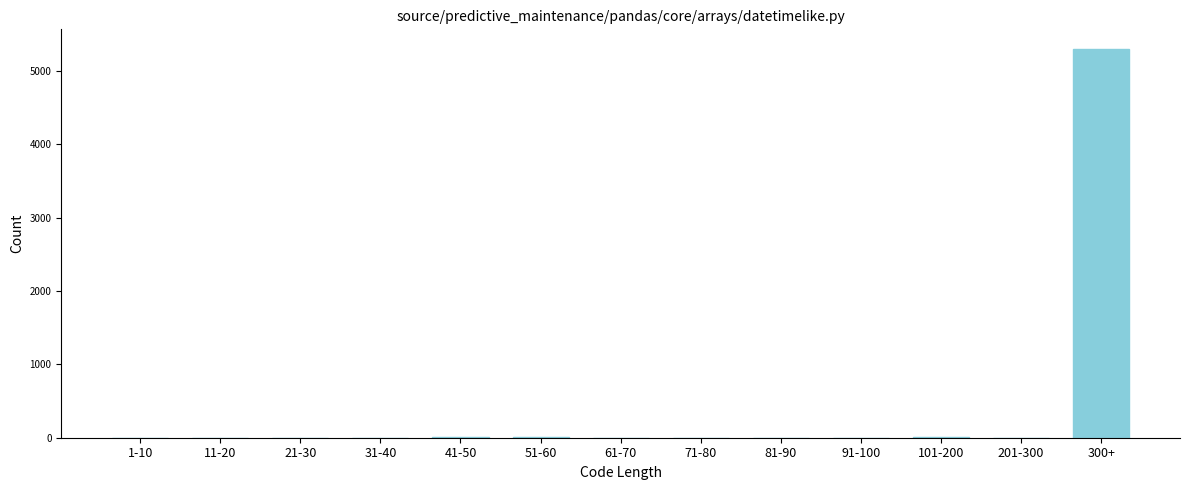

What is the sum of all values?

5336